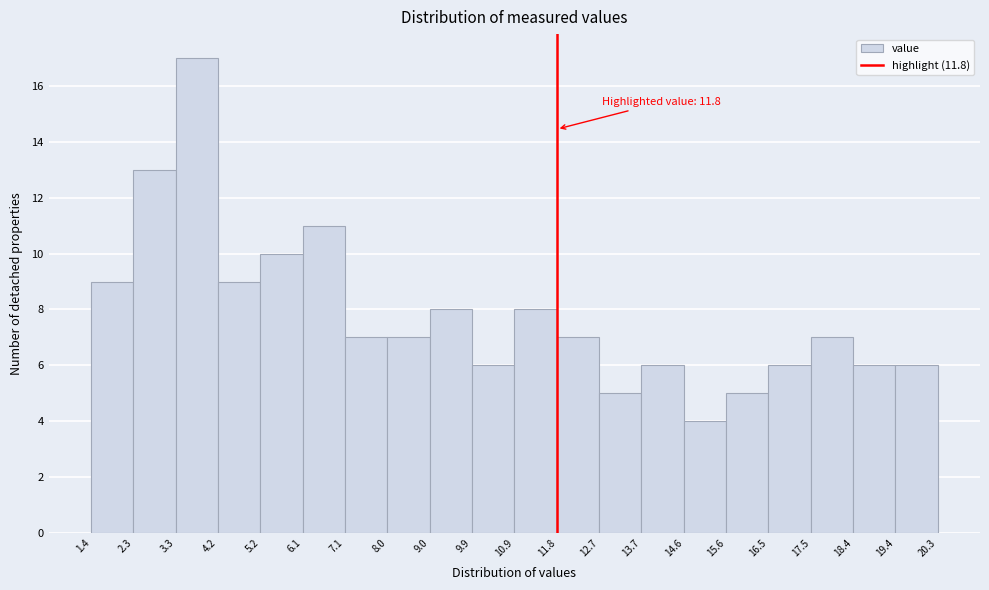

Which range on the x-axis has the tallest bar?

3.3 to 4.2